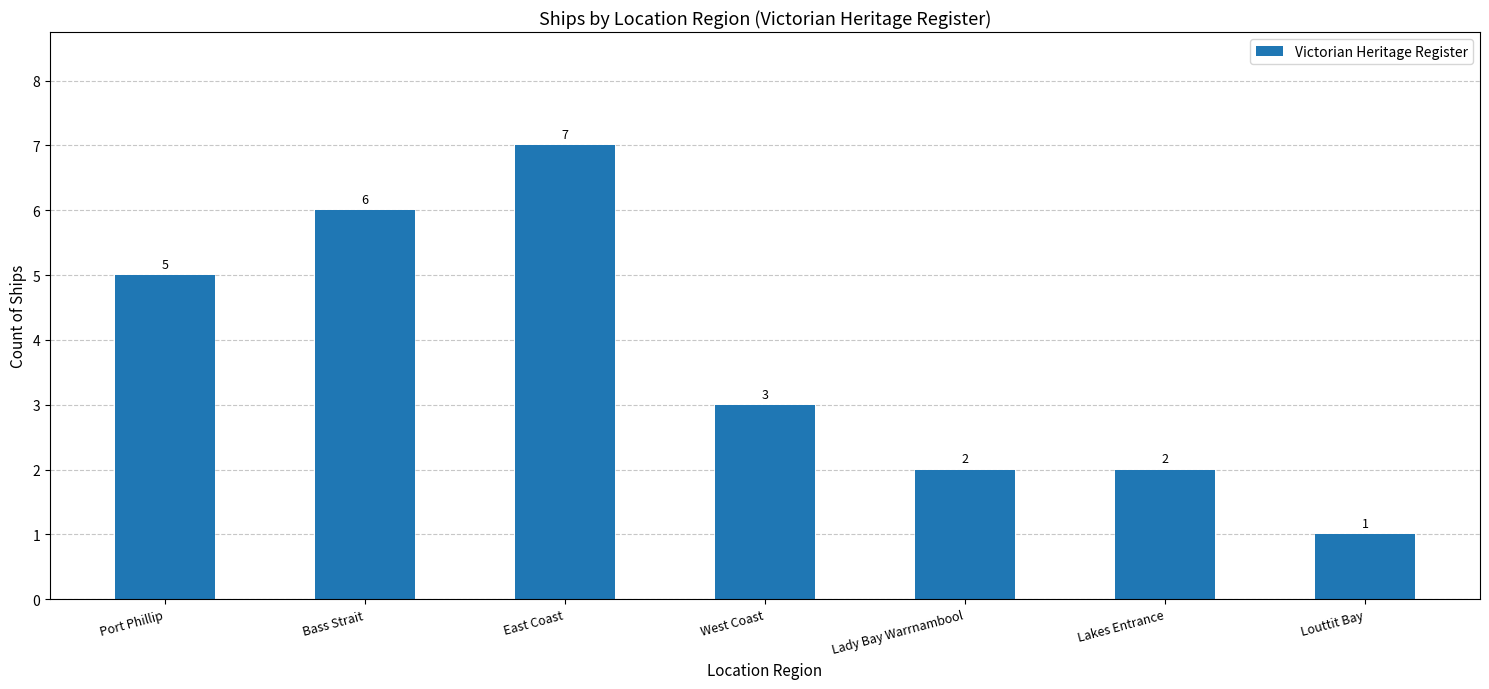

Approximately how many times larger is the value at West Coast compared to Louttit Bay?

3.0